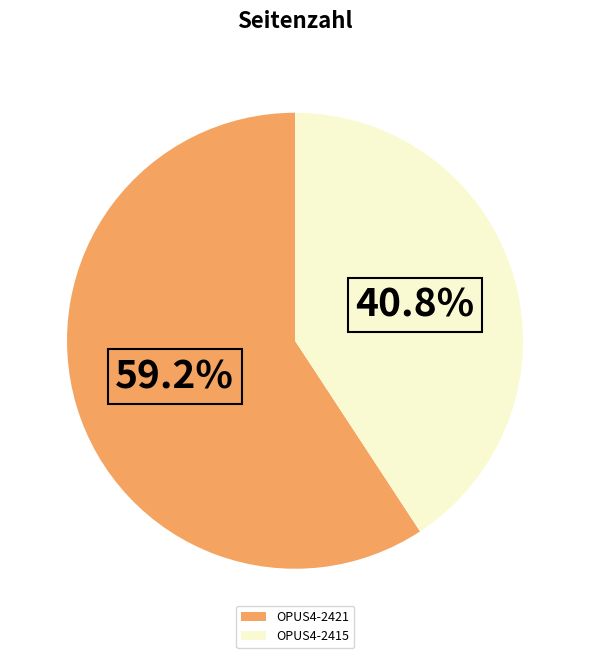

The OPUS4-2415 slice represents 30% of the pie. True or false?

False